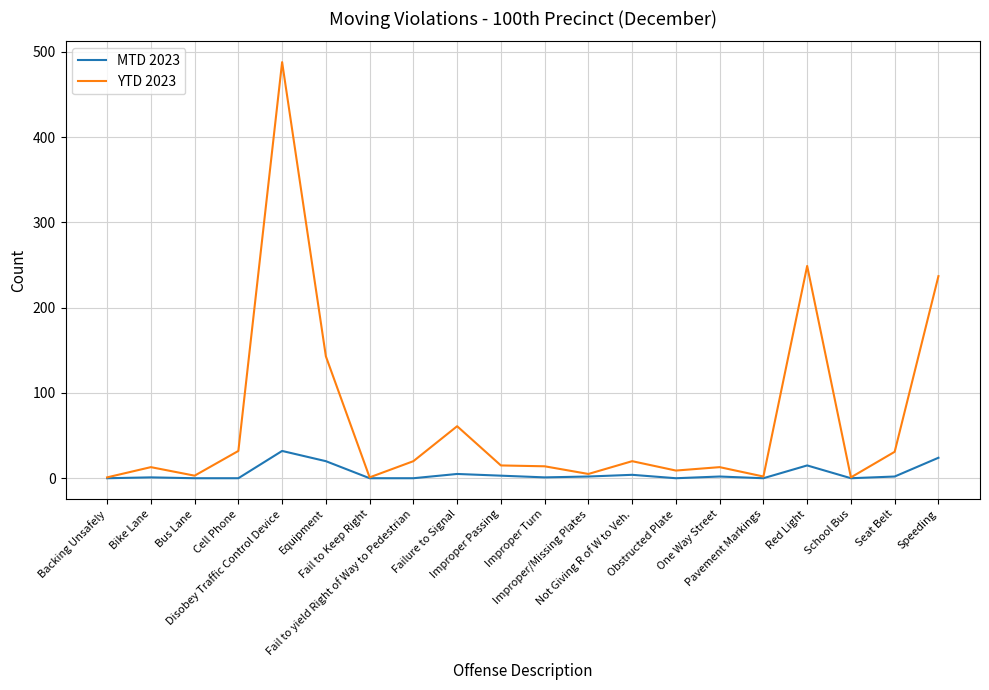

Rank the series by their maximum value, from lowest to highest.

MTD 2023, YTD 2023